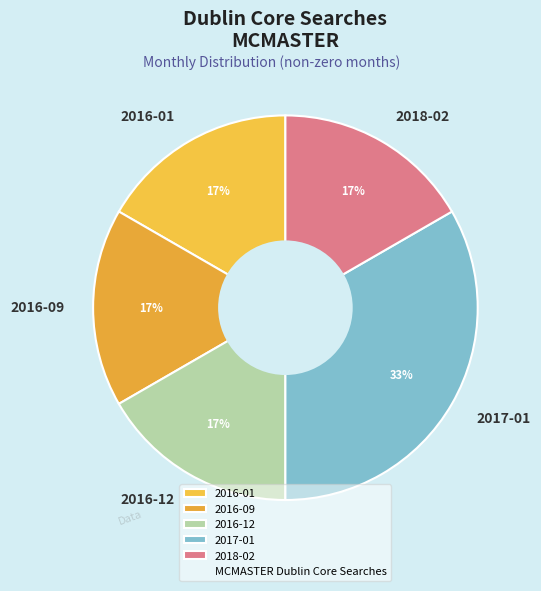

Does 2018-02 represent more than half of the total?

No